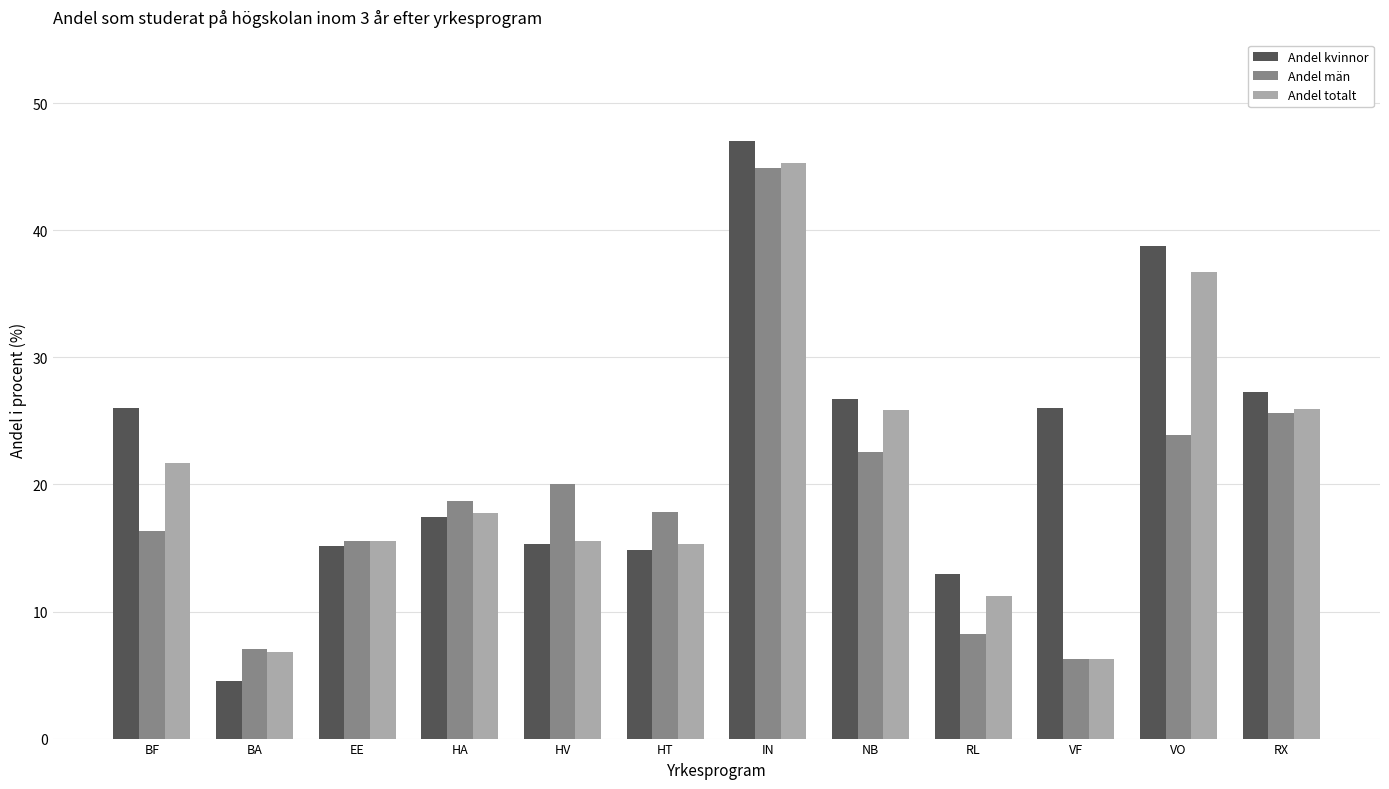

True or false: Andel män has a value of 2.5 at BA.

False